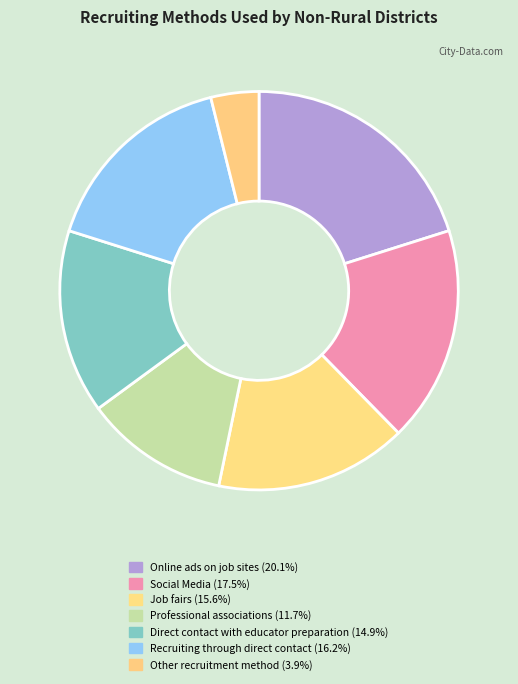

To the nearest percent, what is the combined percentage of Professional associations and Social Media?

29%